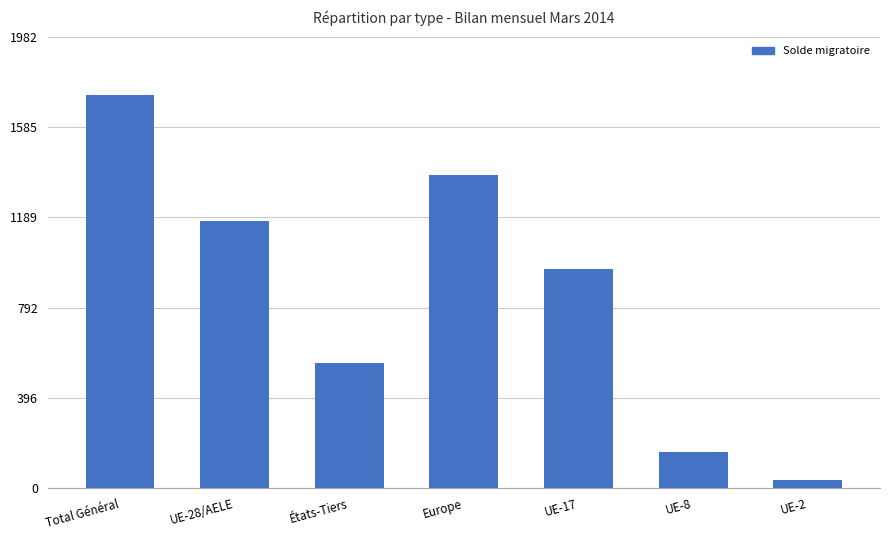

Which has a higher value, Total Général or Europe?

Total Général